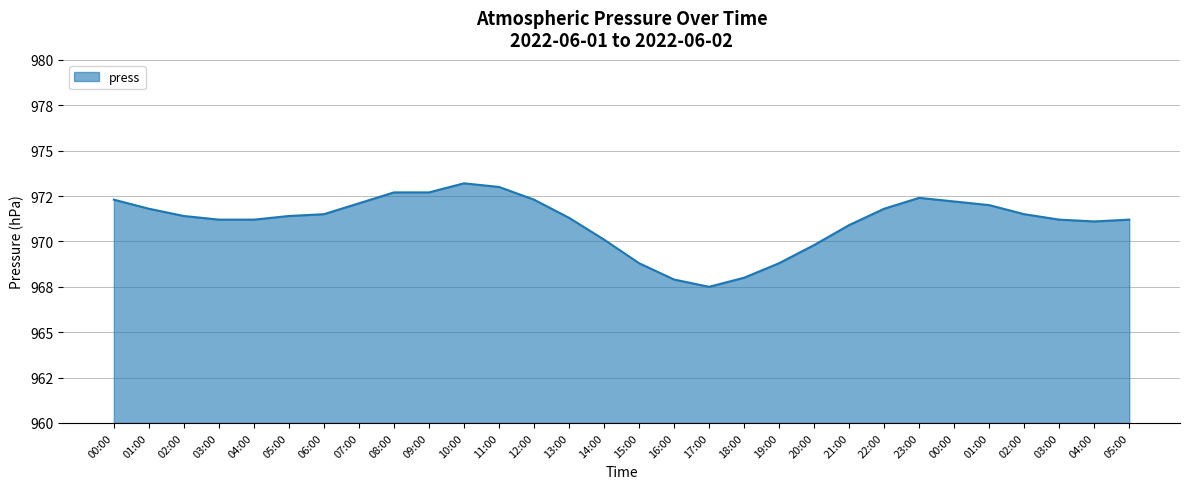

Approximately how many times larger is the value at 03:00 compared to 03:00?

1.0